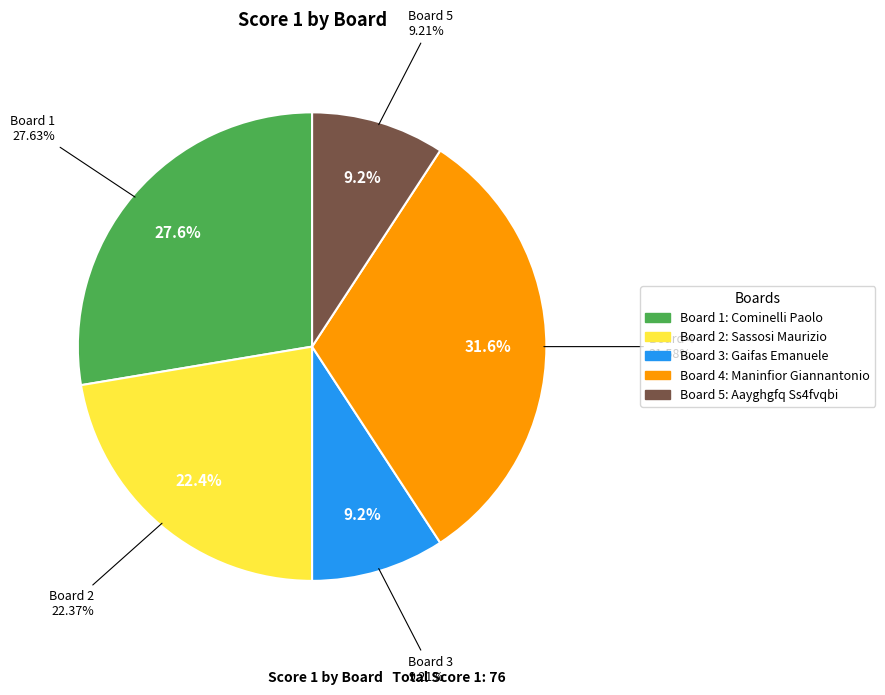

Which slice is the largest?

4